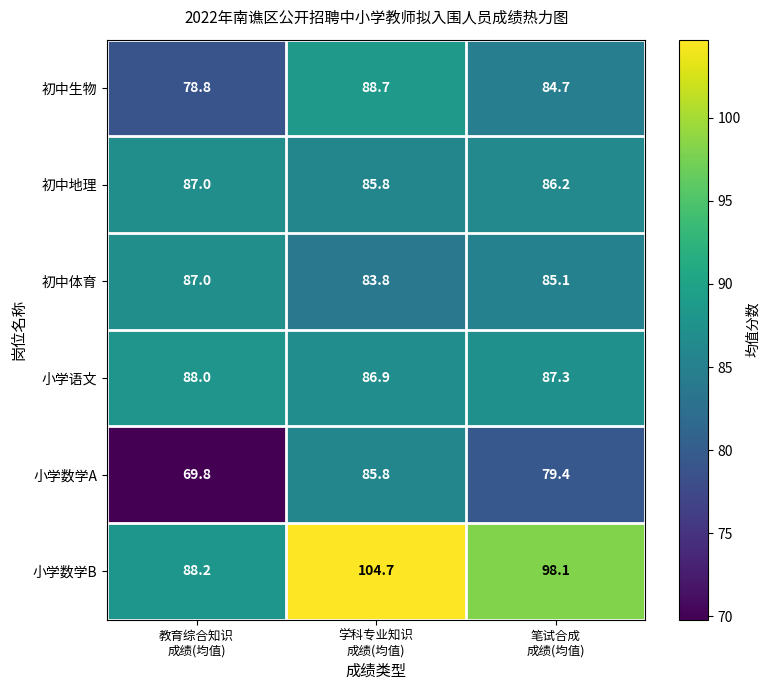

Reading right to left, transcribe all the data shown in this chart.

初中生物: 84.7	88.7	78.8
初中地理: 86.2	85.8	87.0
初中体育: 85.1	83.8	87.0
小学语文: 87.3	86.9	88.0
小学数学A: 79.4	85.8	69.8
小学数学B: 98.1	104.7	88.2